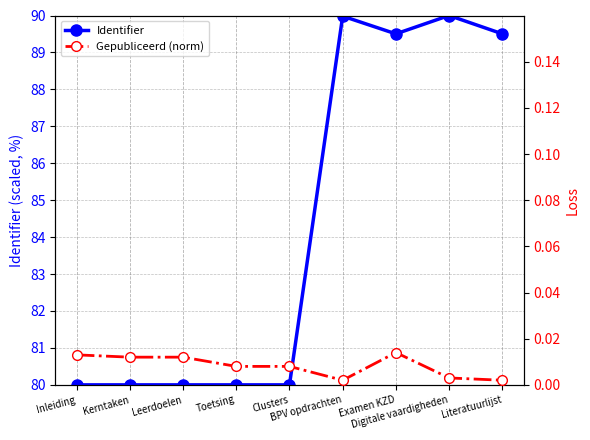

What is the total value across all series at Kerntaken?

80.0